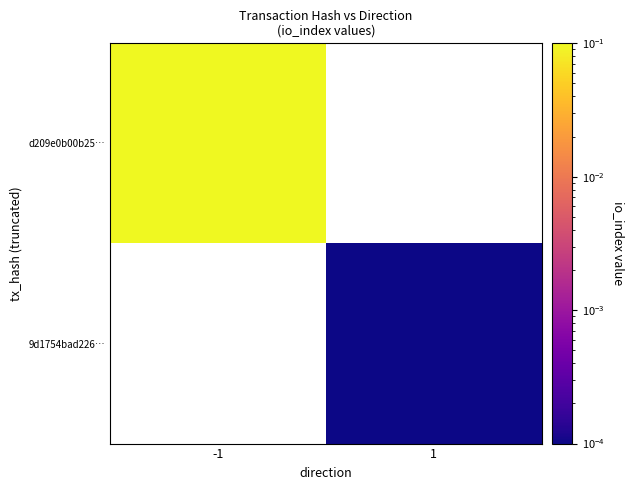

List the series in order of their peak value, highest first.

d209e0b00b25…, 9d1754bad226…